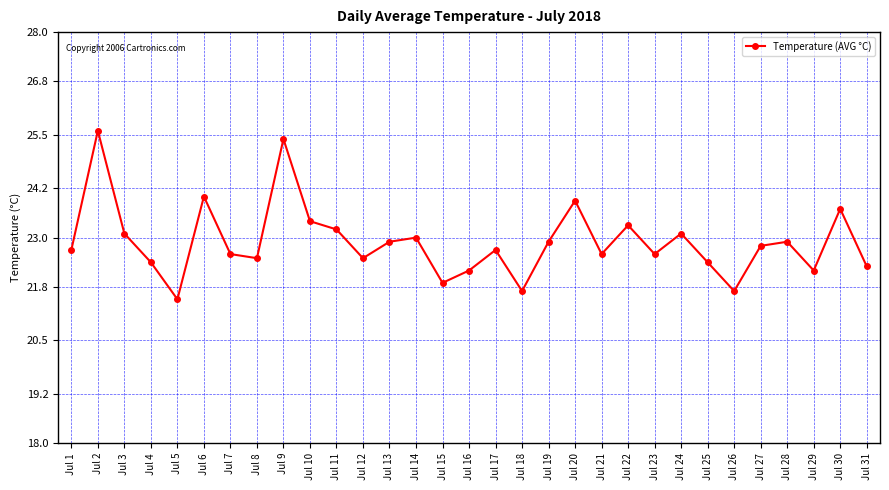

The value at Jul 20 is 5.5. True or false?

False